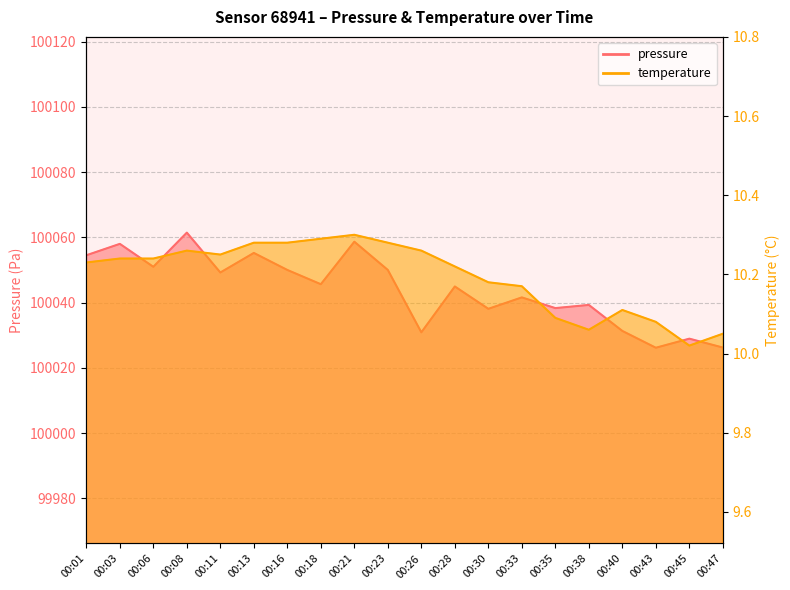

In temperature, how many points are higher than both neighbors (excluding endpoints)?

3